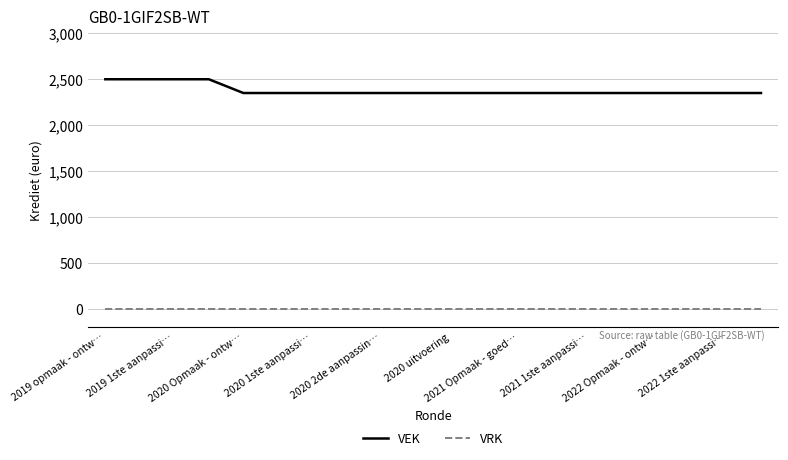

Which series has the largest range (max minus min)?

VEK